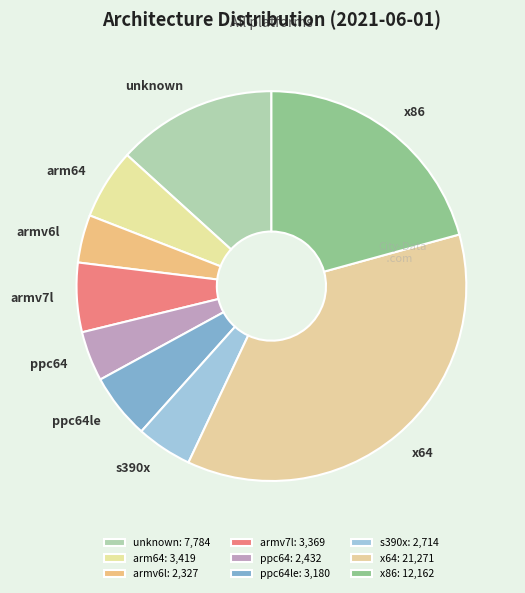

True or false: ppc64le accounts for 5% of the total.

True